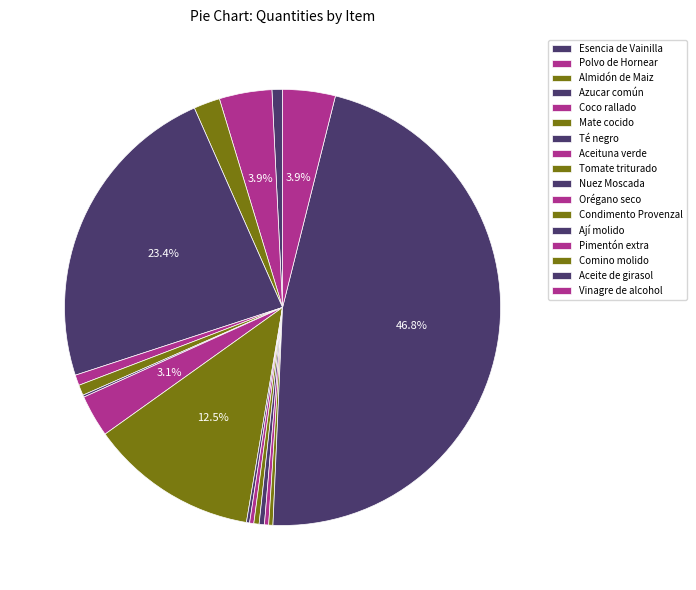

True or false: Azucar común accounts for 18% of the total.

False